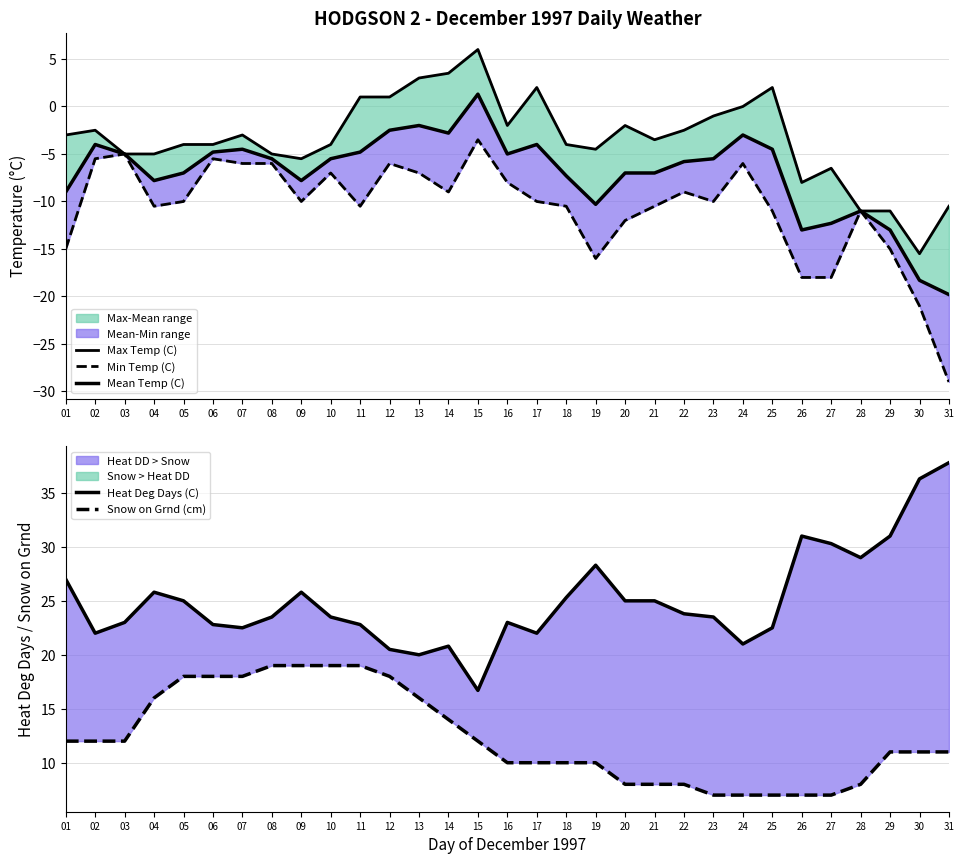

What value does the Mean Temp (C) series have at 23?

-5.5